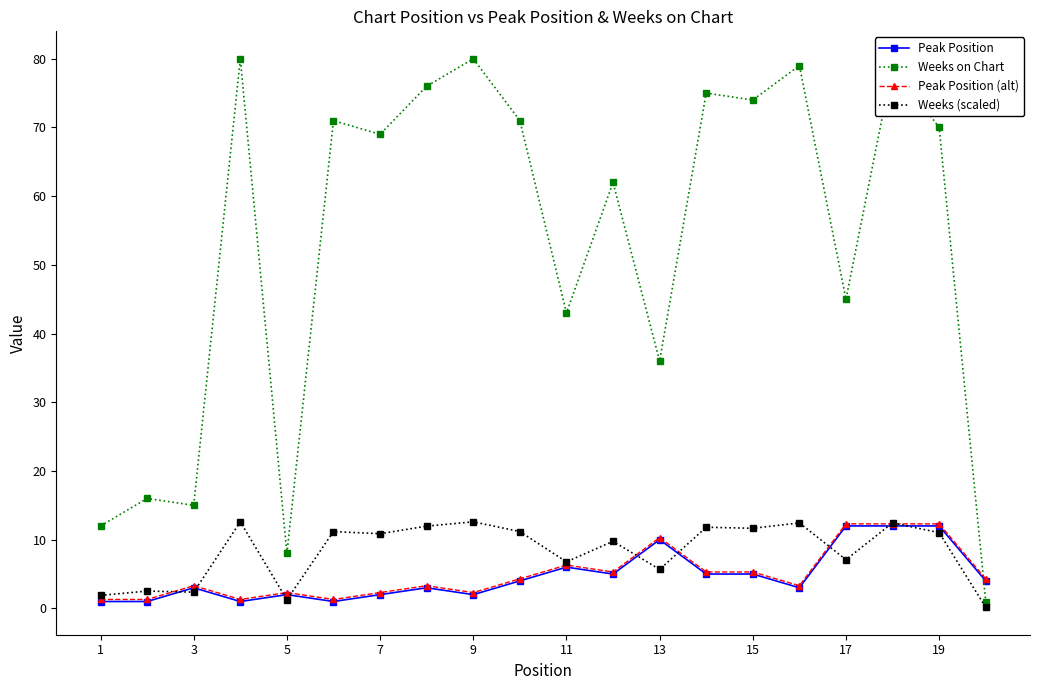

What is the maximum value shown in the chart?

80.0